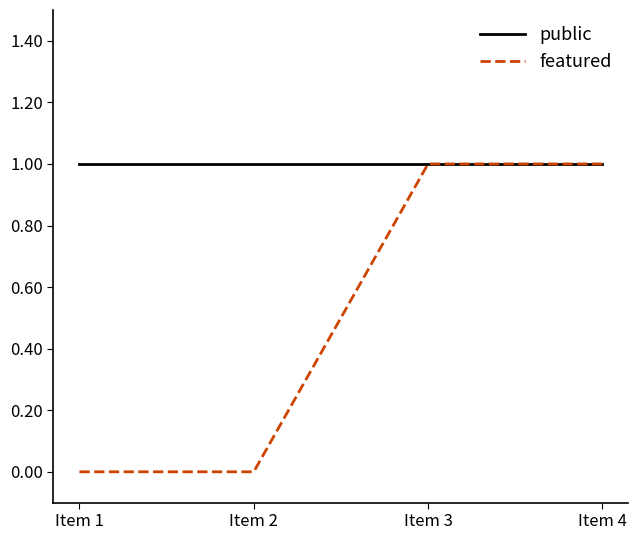

True or false: public has more than 2 points higher than both neighbors.

False